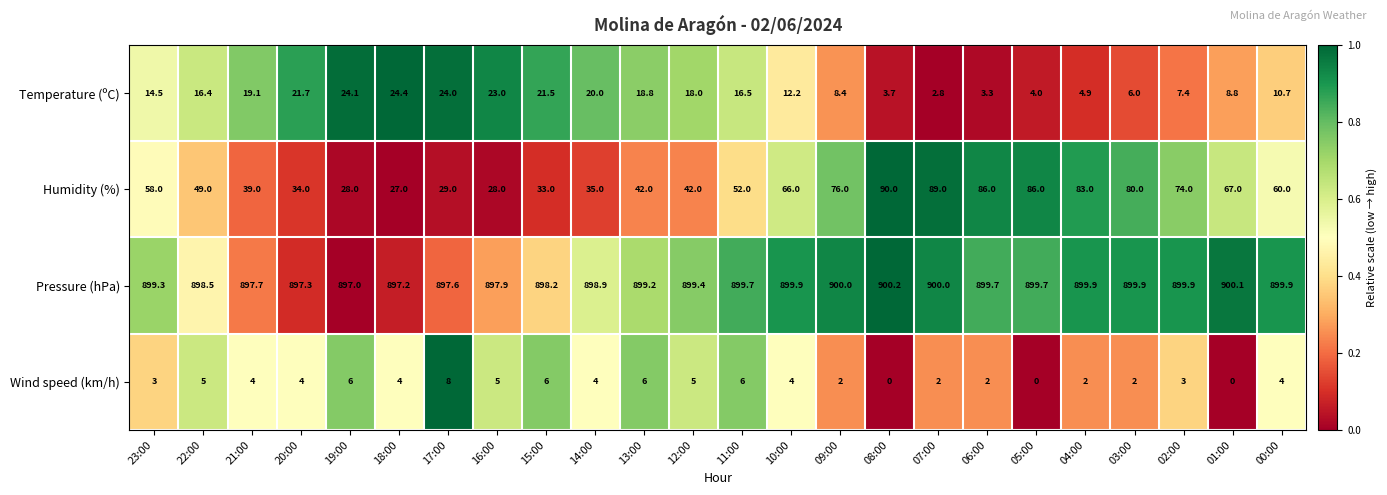

What value does the Humidity (%) series have at 22:00?

49.0